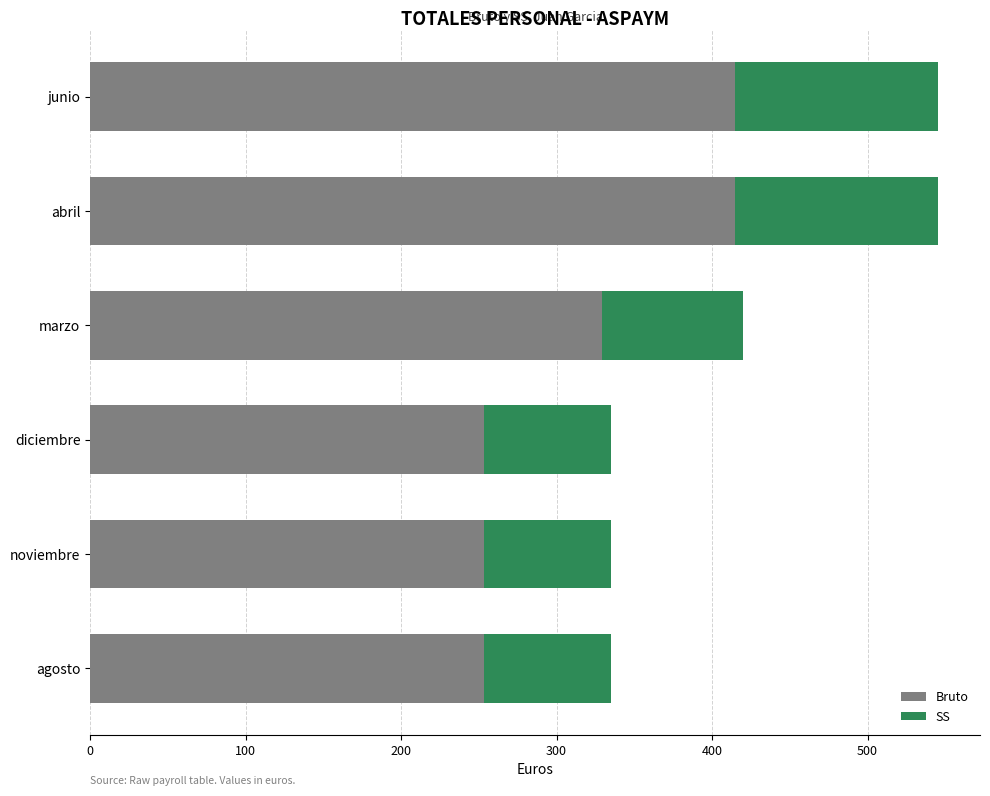

What is the sum of all Bruto values?

1920.0